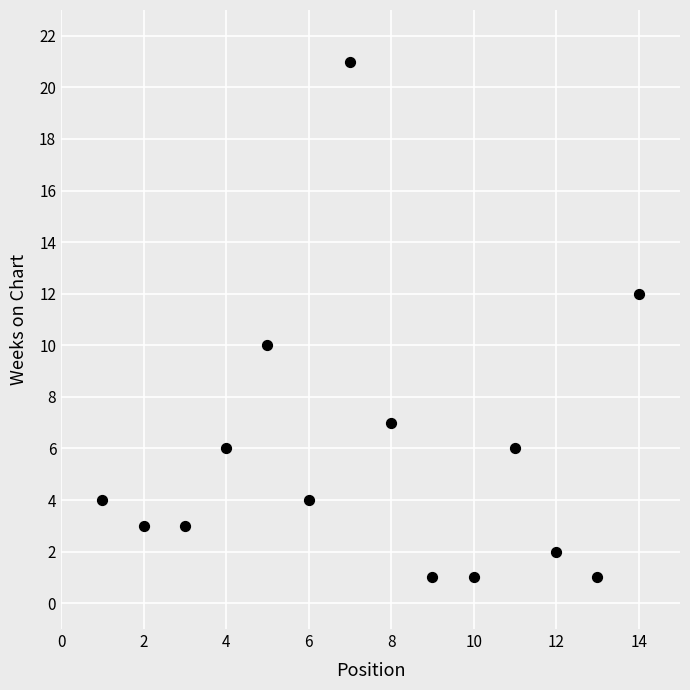

What is the range of X values (max minus min)?

13